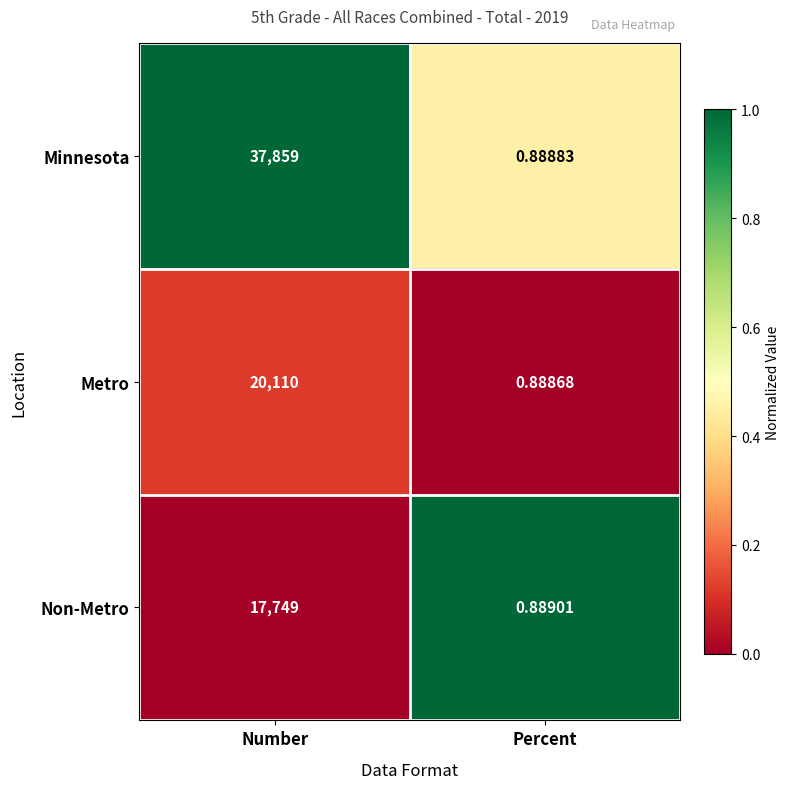

Is the value of Non-Metro at Number greater than the value of Minnesota at Number?

No